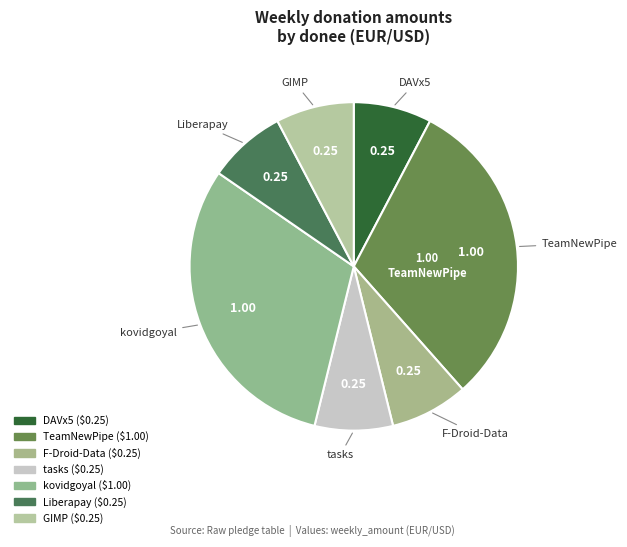

To the nearest percent, what portion does DAVx5 represent?

8%